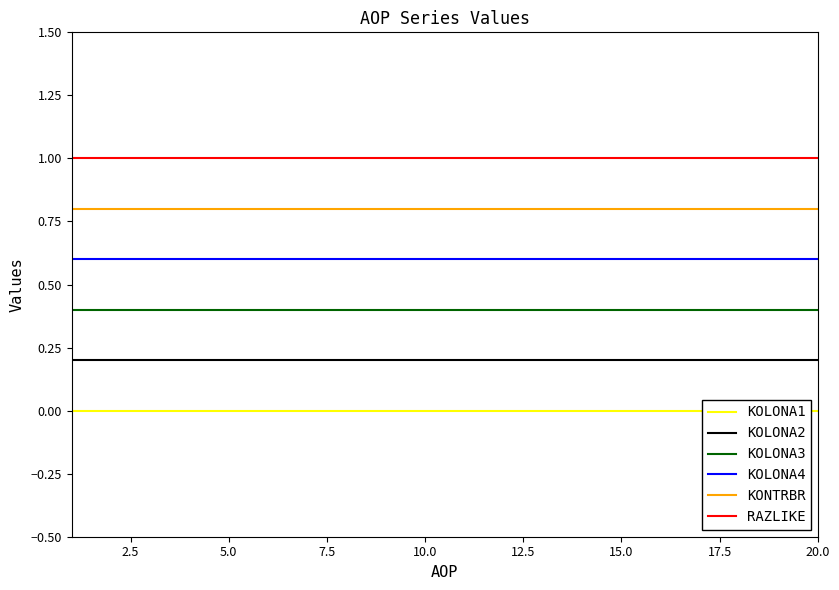

The value of KOLONA4 at 20.0 is 0.6. True or false?

True